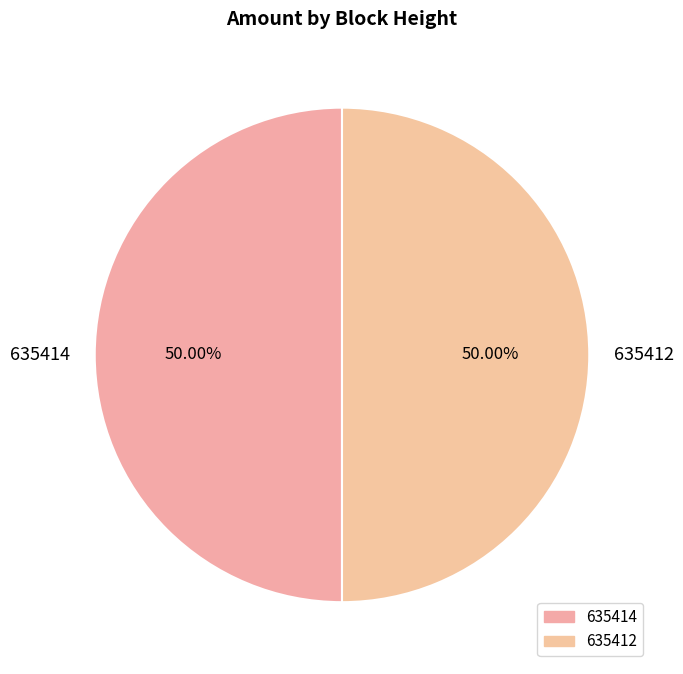

To the nearest percent, what portion does 635412 represent?

50%